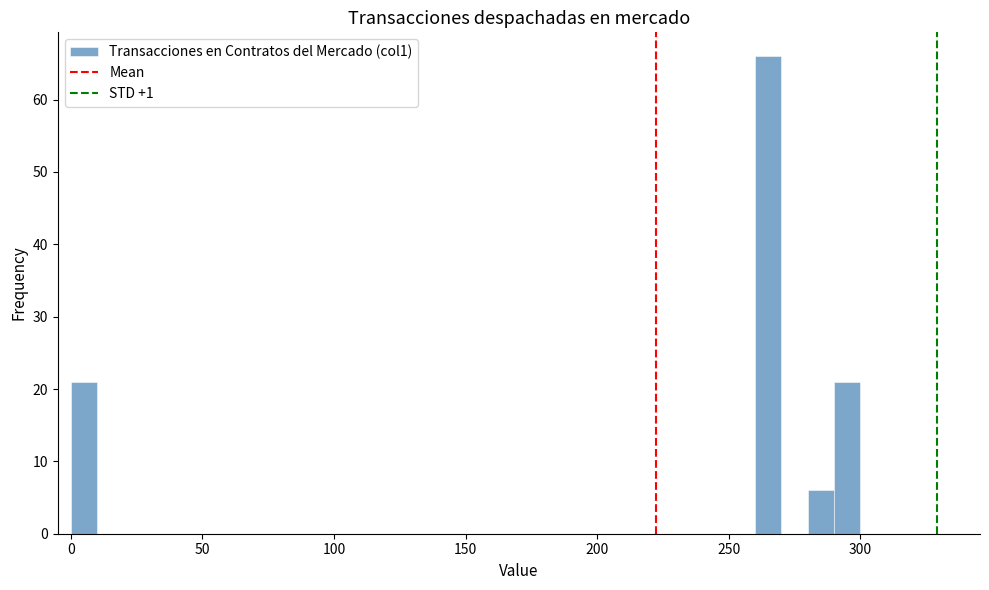

Read against the x-axis, roughly where is the centre of the tallest bar?

265